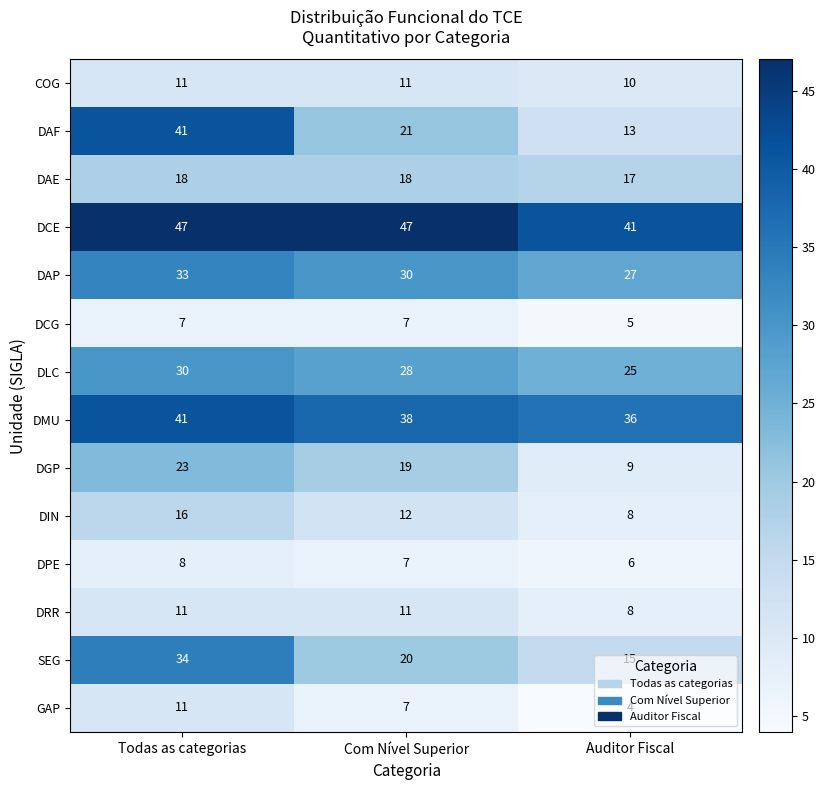

List the labels in order of SEG value, smallest first.

Auditor Fiscal, Com Nível Superior, Todas as categorias